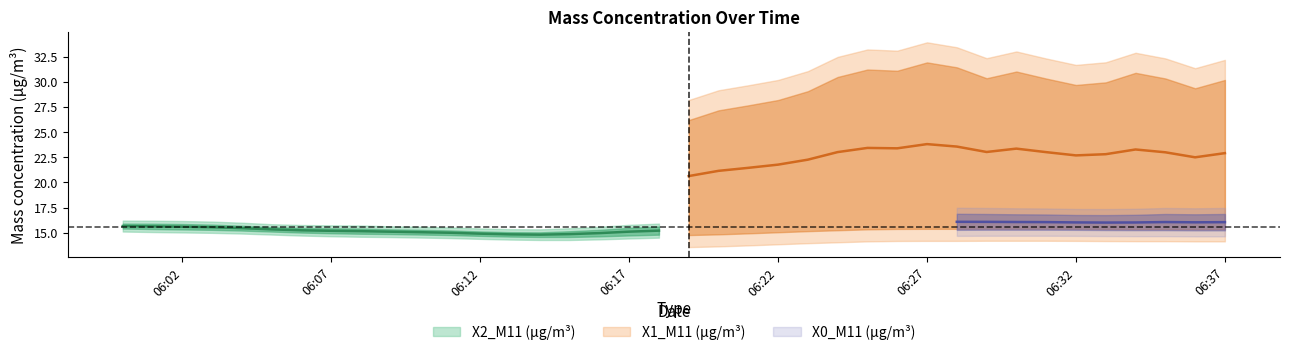

True or false: X2_M11 (μg/m³) and X1_M11 (μg/m³) intersect in this chart.

False